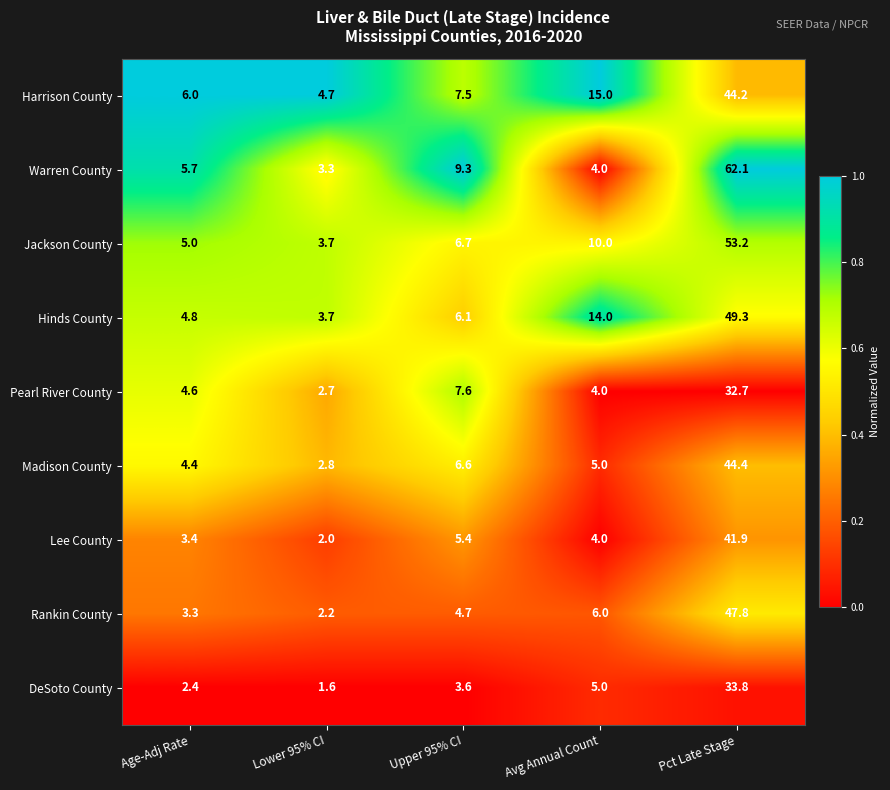

Which label corresponds to the largest value in the chart?

Pct Late Stage